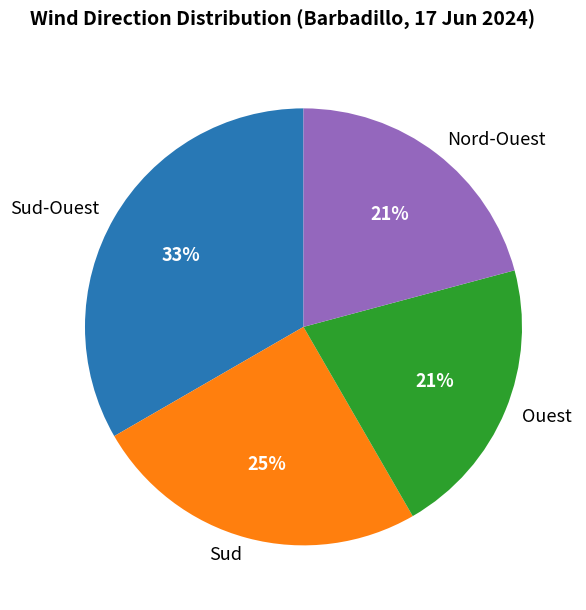

To the nearest percent, what is the average slice percentage?

25%